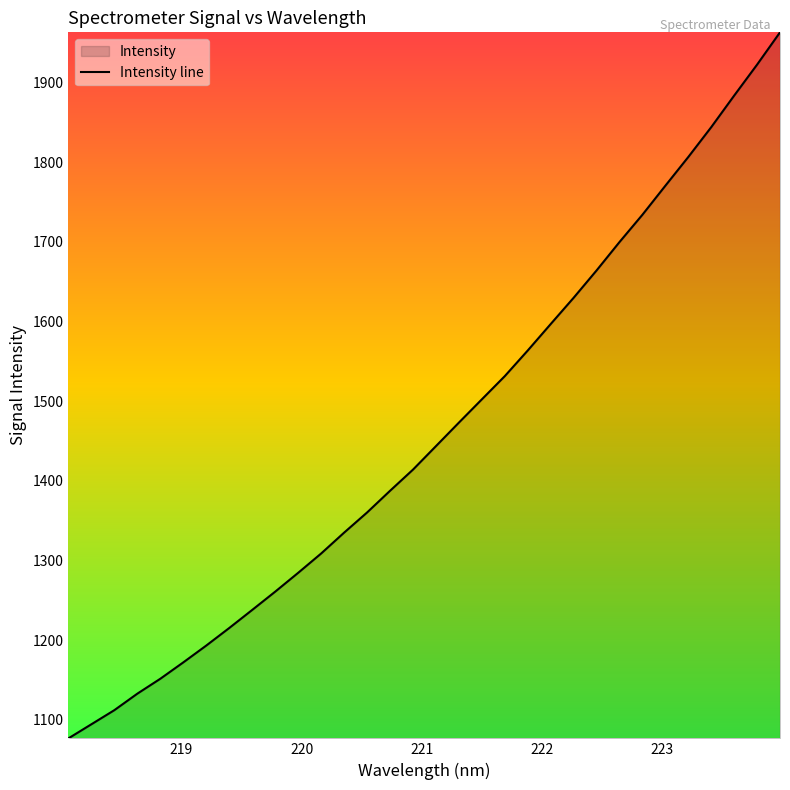

What is the value of the 10th point from the left?

1261.0